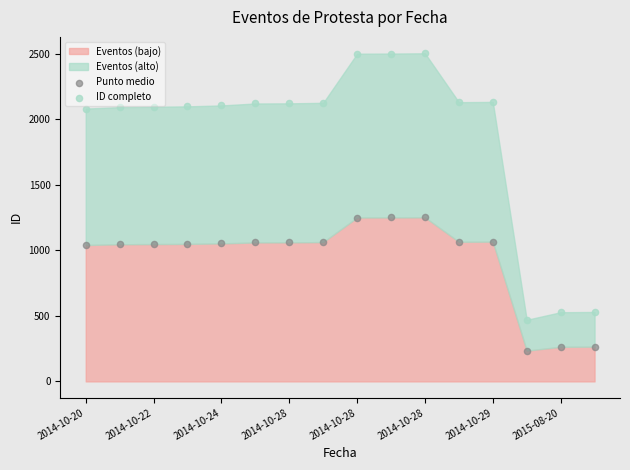

Across all data points, what is the range of Y values (max minus min)?

2269.0